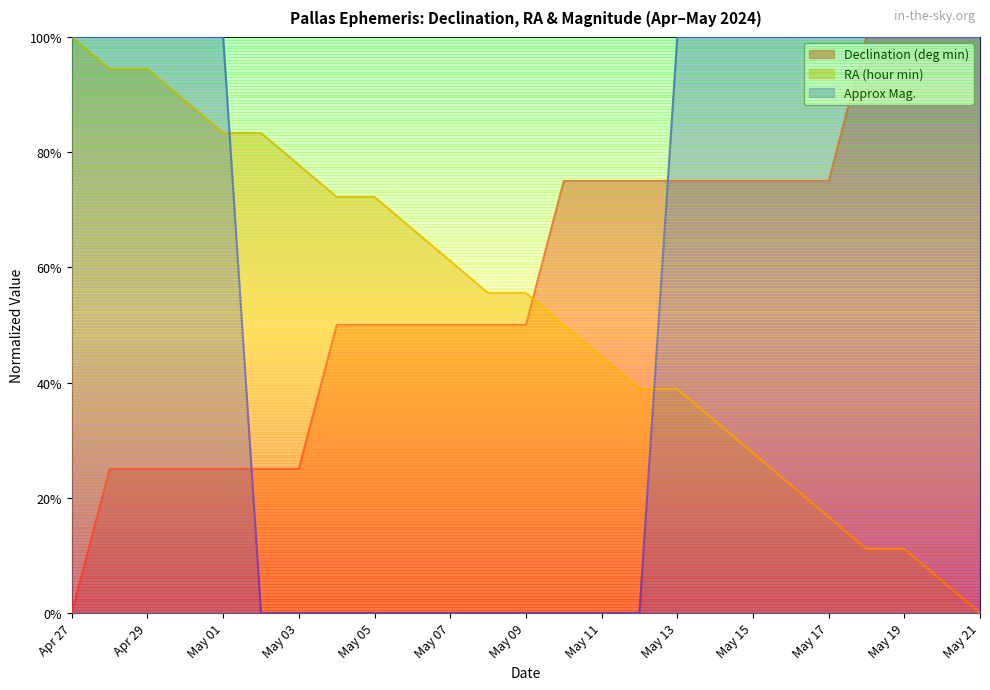

At which label does Approx Mag. reach its peak?

Apr 27